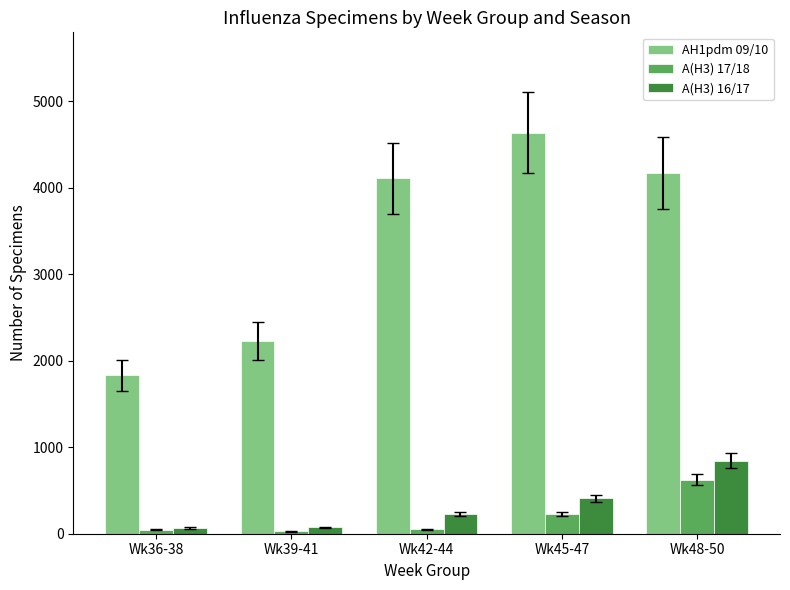

What is the label of the 2nd bar from the left?

Wk39-41